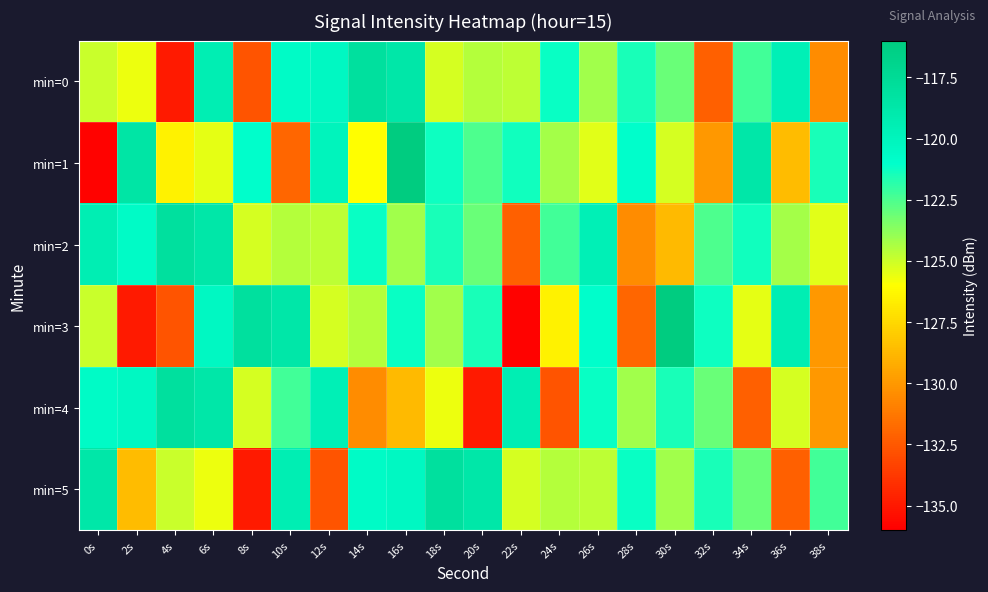

Reading right to left, transcribe all the data shown in this chart.

min=0: 38s=-130.5	36s=-119.6	34s=-122.3	32s=-132.2	30s=-123.1	28s=-121.5	26s=-124.1	24s=-121.2	22s=-124.7	20s=-124.5	18s=-125.2	16s=-118.7	14s=-118.1	12s=-120.4	10s=-120.7	8s=-132.7	6s=-119.4	4s=-134.9	2s=-125.6	0s=-125.0
min=1: 38s=-121.5	36s=-128.6	34s=-118.7	32s=-130.0	30s=-125.2	28s=-120.9	26s=-125.4	24s=-124.3	22s=-121.3	20s=-122.5	18s=-121.3	16s=-116.1	14s=-126.0	12s=-120.0	10s=-132.0	8s=-120.9	6s=-125.5	4s=-126.5	2s=-118.6	0s=-135.9
min=2: 38s=-125.4	36s=-124.3	34s=-121.3	32s=-122.5	30s=-128.7	28s=-130.5	26s=-119.6	24s=-122.3	22s=-132.2	20s=-123.1	18s=-121.5	16s=-124.1	14s=-121.2	12s=-124.7	10s=-124.5	8s=-125.2	6s=-118.7	4s=-118.1	2s=-120.7	0s=-119.4
min=3: 38s=-130.0	36s=-119.4	34s=-125.5	32s=-121.3	30s=-116.1	28s=-132.0	26s=-120.9	24s=-126.5	22s=-135.9	20s=-121.5	18s=-124.1	16s=-121.2	14s=-124.5	12s=-125.2	10s=-118.7	8s=-118.1	6s=-120.4	4s=-132.7	2s=-134.9	0s=-125.0
min=4: 38s=-130.0	36s=-125.2	34s=-132.2	32s=-123.1	30s=-121.5	28s=-124.1	26s=-121.2	24s=-132.7	22s=-119.4	20s=-134.9	18s=-125.6	16s=-128.7	14s=-130.5	12s=-119.6	10s=-122.3	8s=-125.2	6s=-118.7	4s=-118.1	2s=-120.4	0s=-120.7
min=5: 38s=-122.3	36s=-132.2	34s=-123.1	32s=-121.5	30s=-124.1	28s=-121.2	26s=-124.7	24s=-124.5	22s=-125.2	20s=-118.7	18s=-118.1	16s=-120.4	14s=-120.7	12s=-132.7	10s=-119.4	8s=-134.9	6s=-125.6	4s=-125.0	2s=-128.6	0s=-118.7